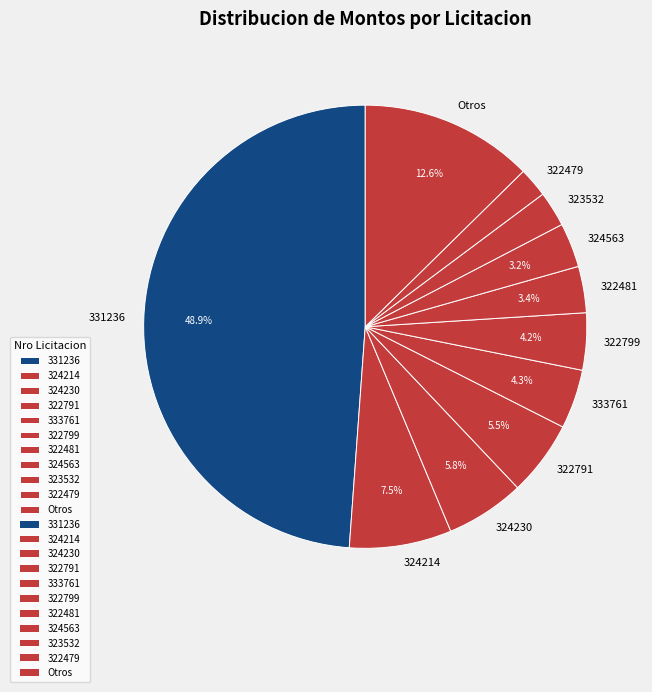

Which has a higher value, 322481 or 322479?

322481